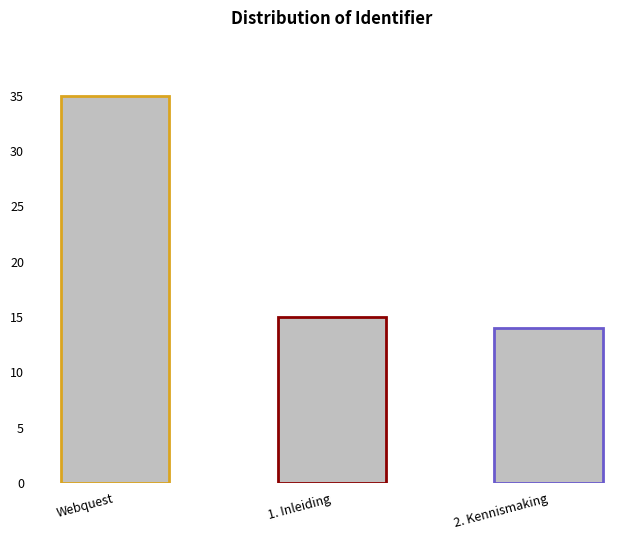

What is the label of the 3rd bar from the left?

2. Kennismaking